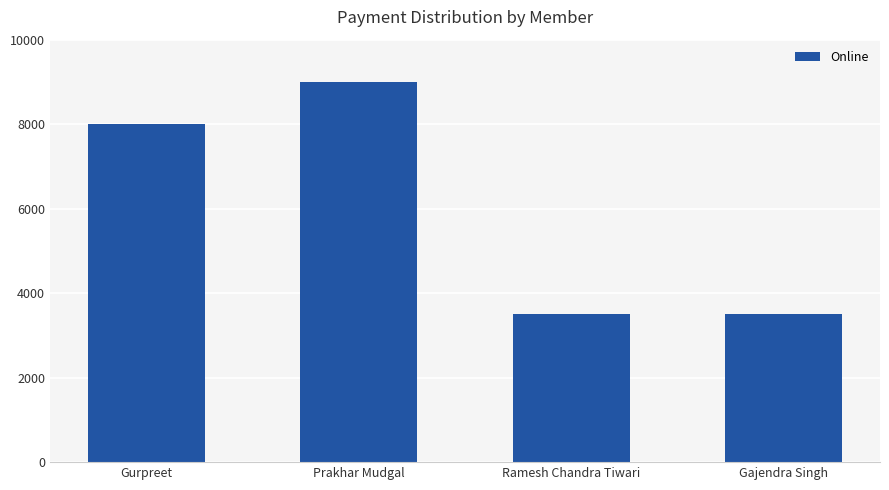

What is the label of the 2nd bar from the right?

Ramesh Chandra Tiwari